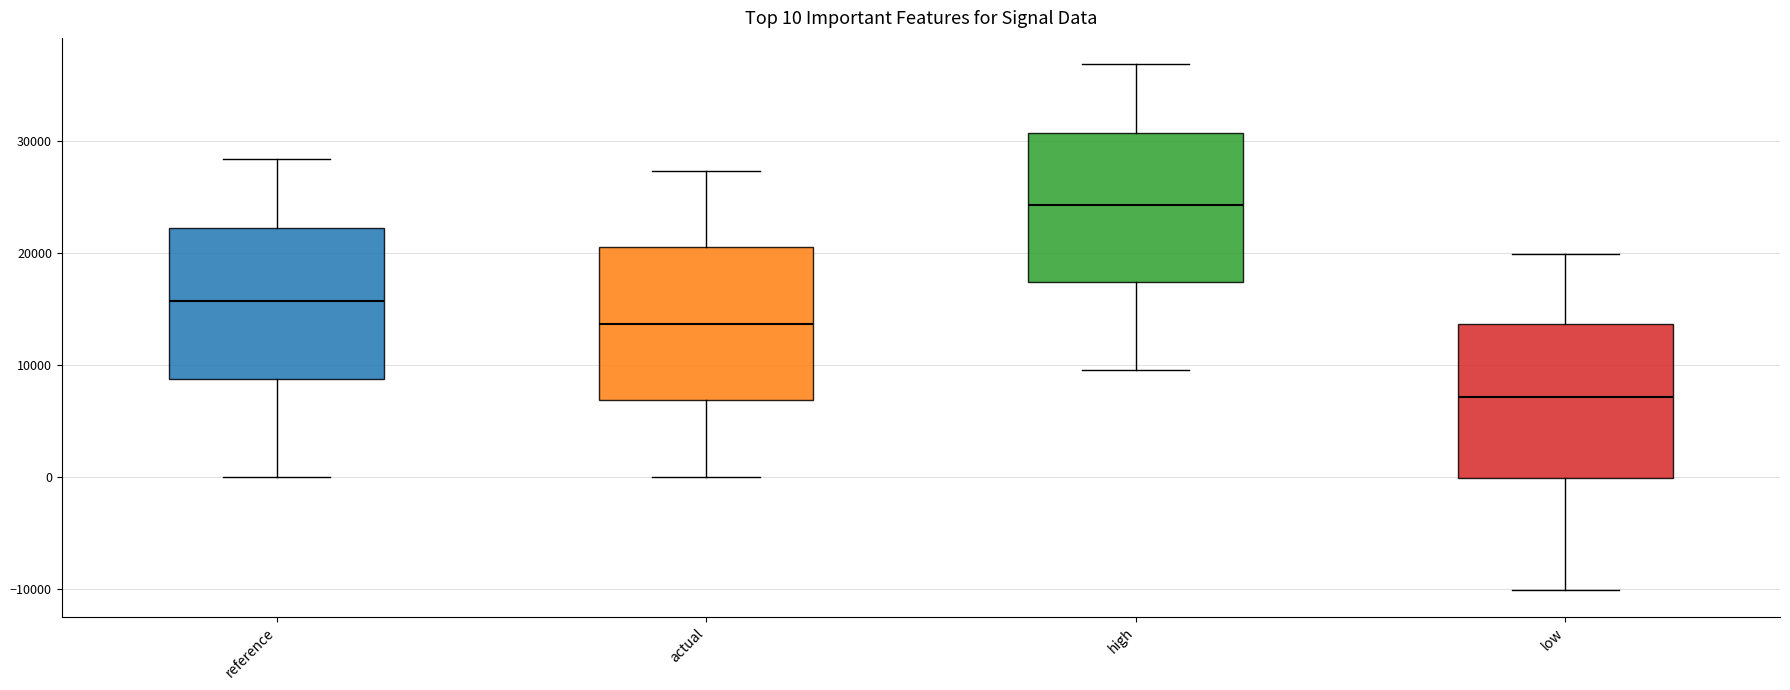

Which box's median line is the highest?

high